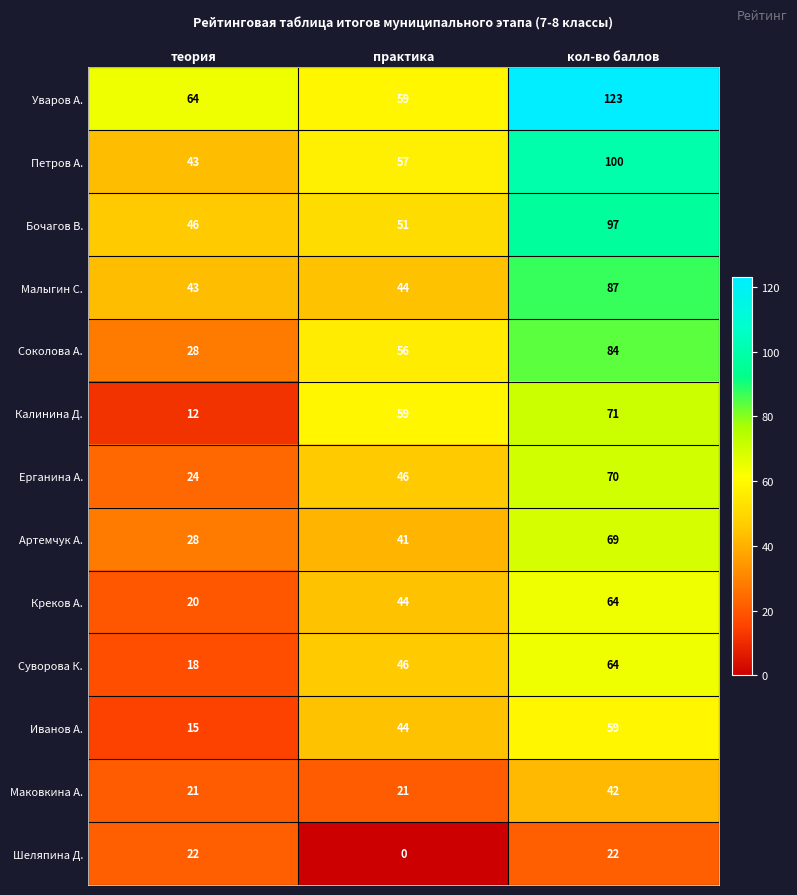

Which category has the lowest value across all series?

практика